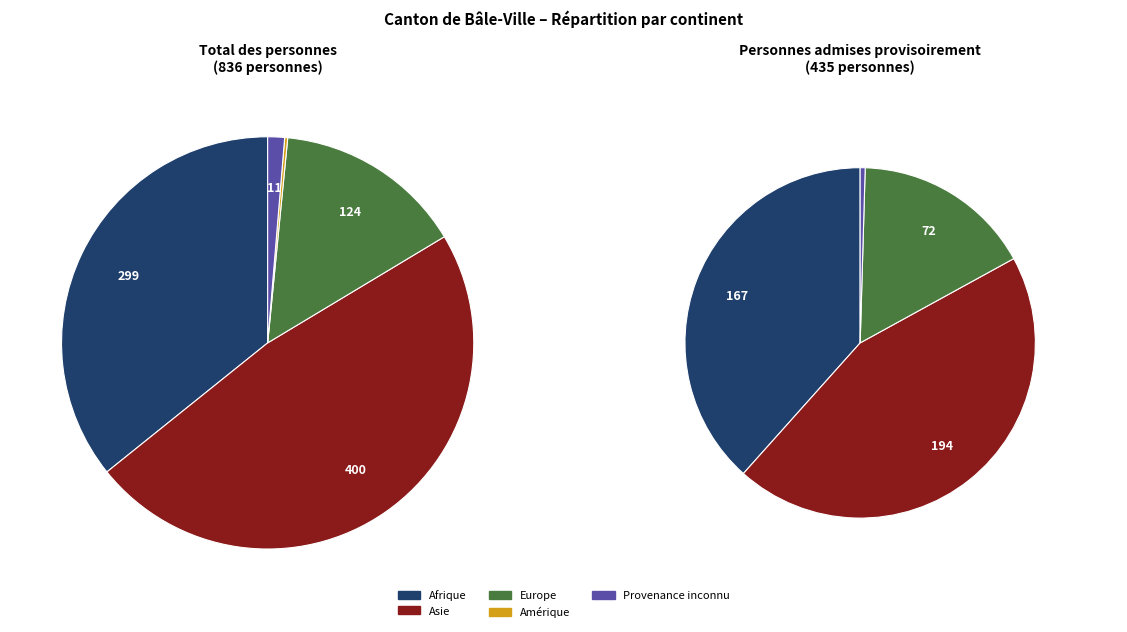

Which has a higher value, Afrique or Amérique?

Afrique